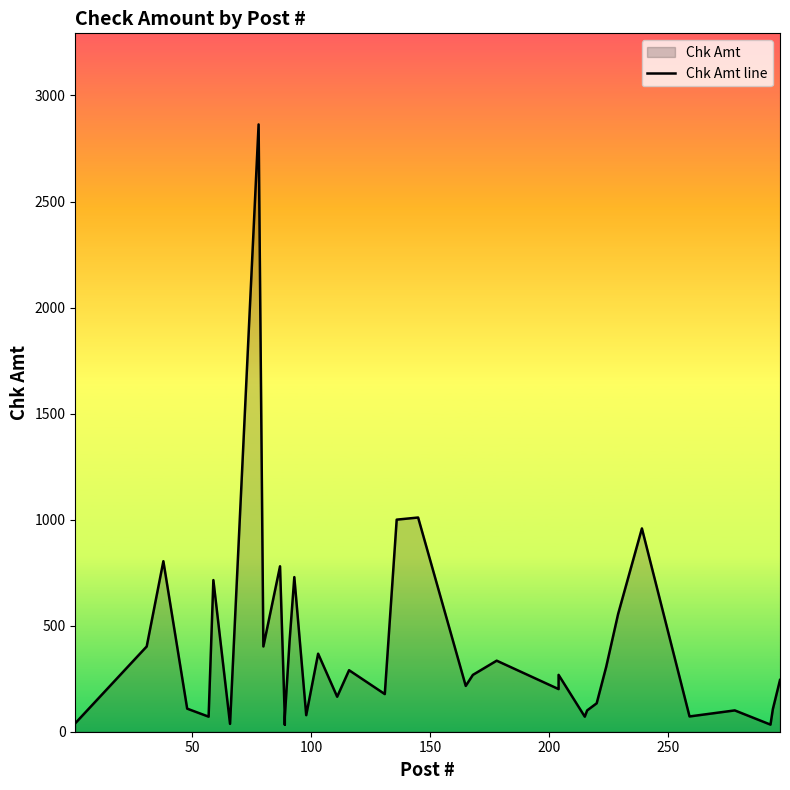

How many values are below 216?

20